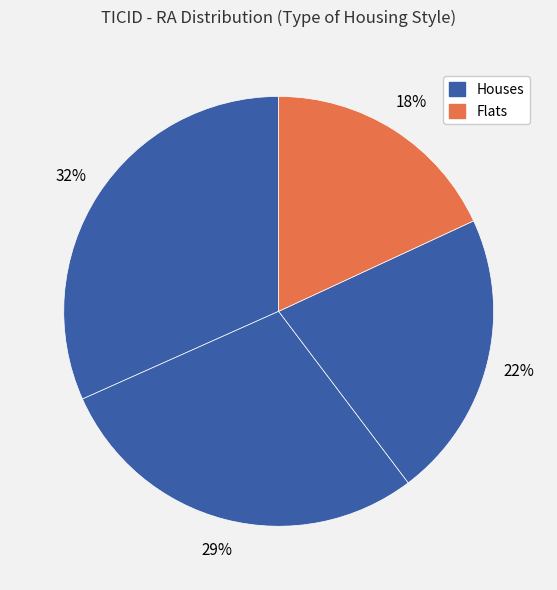

How many slices are in this pie chart?

4